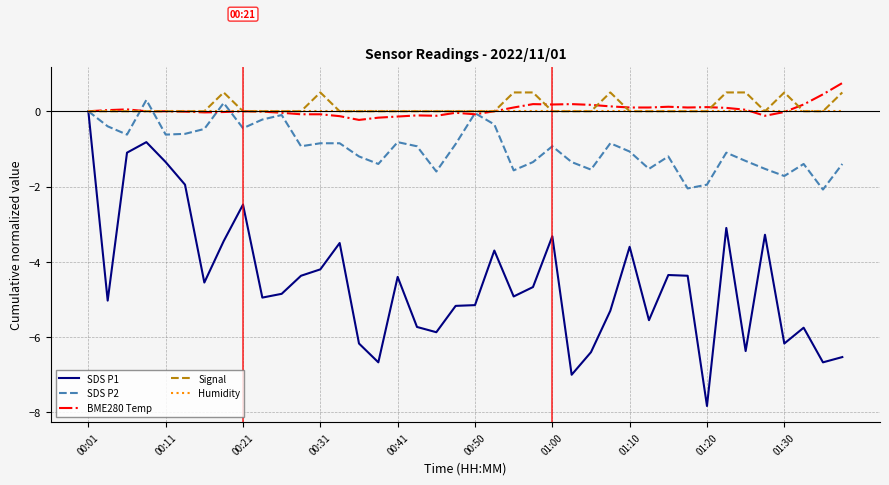

What is the minimum value shown in the chart?

-7.8